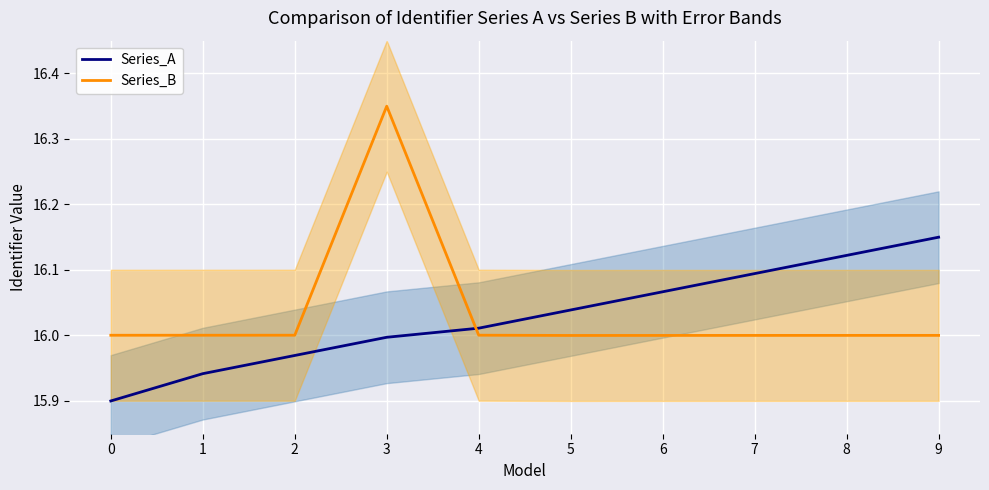

Is the value of Series_A at 3 greater than the value of Series_B at 0?

No